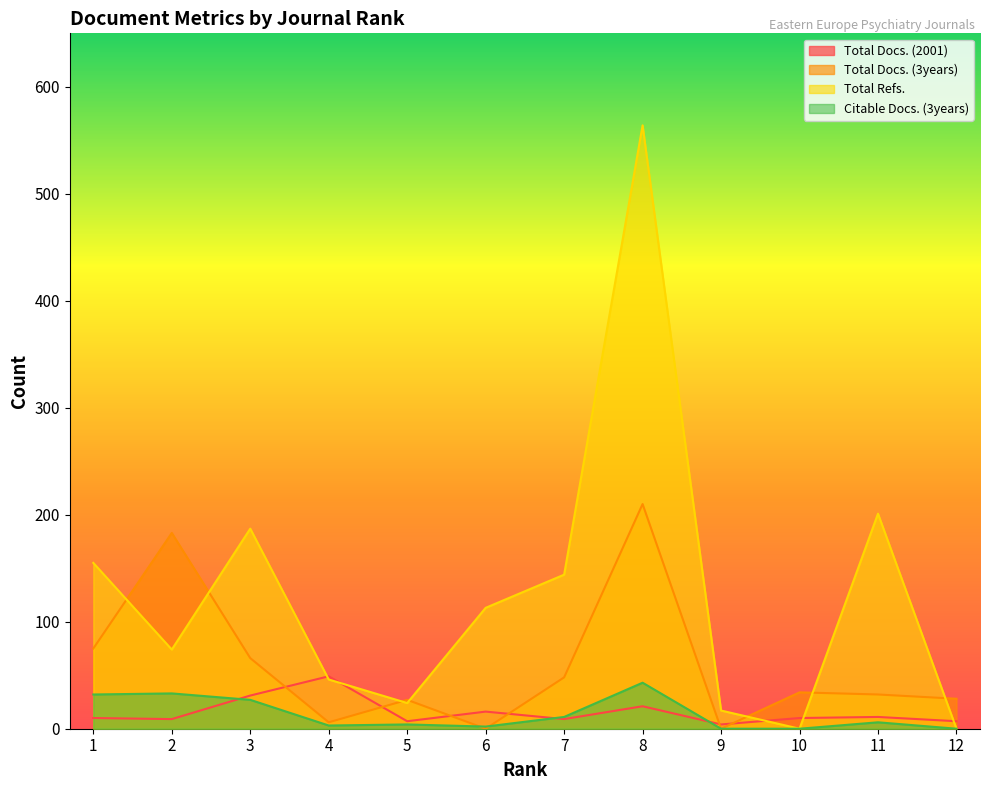

What is the average value of the Total Docs. (2001) series?

15